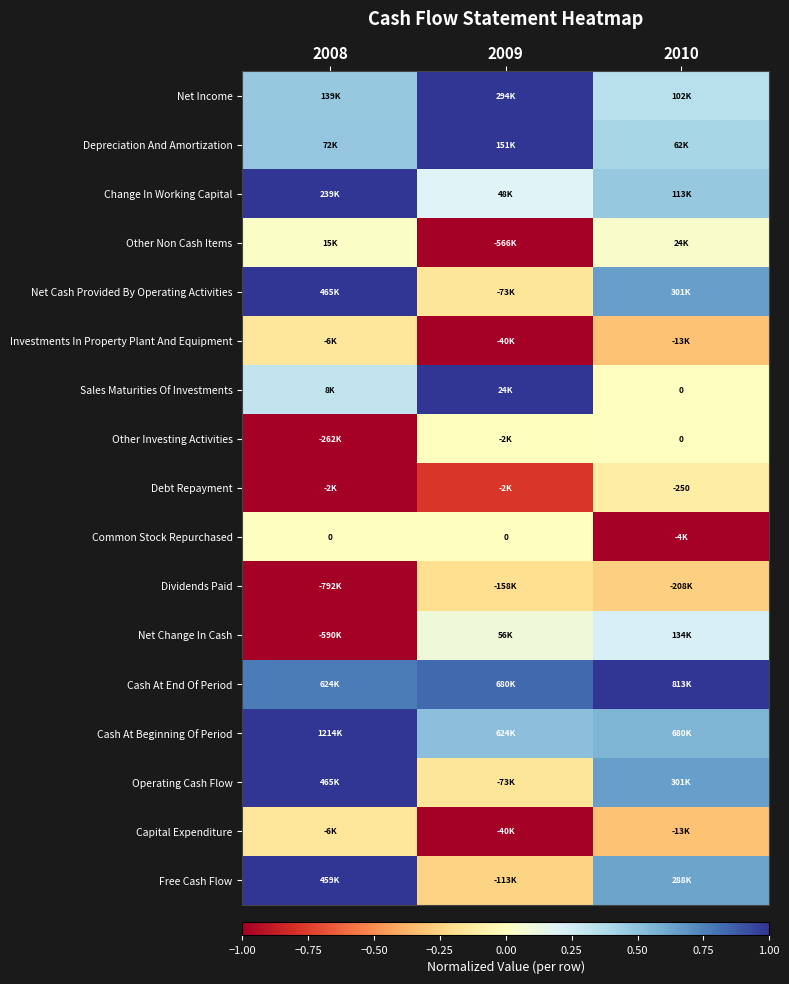

What is the total value across all series at 2010?

3.0